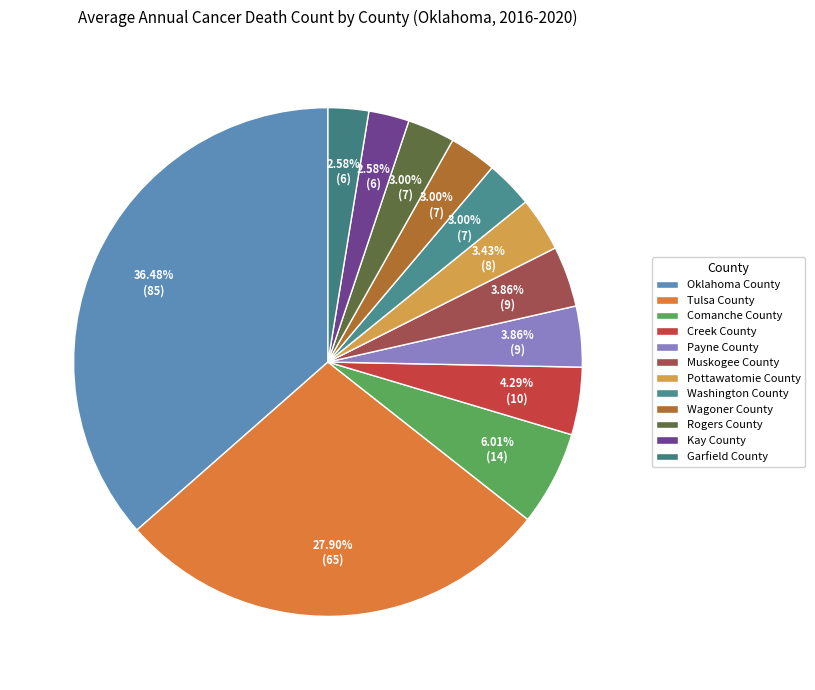

To the nearest percent, what portion does Creek County represent?

4%